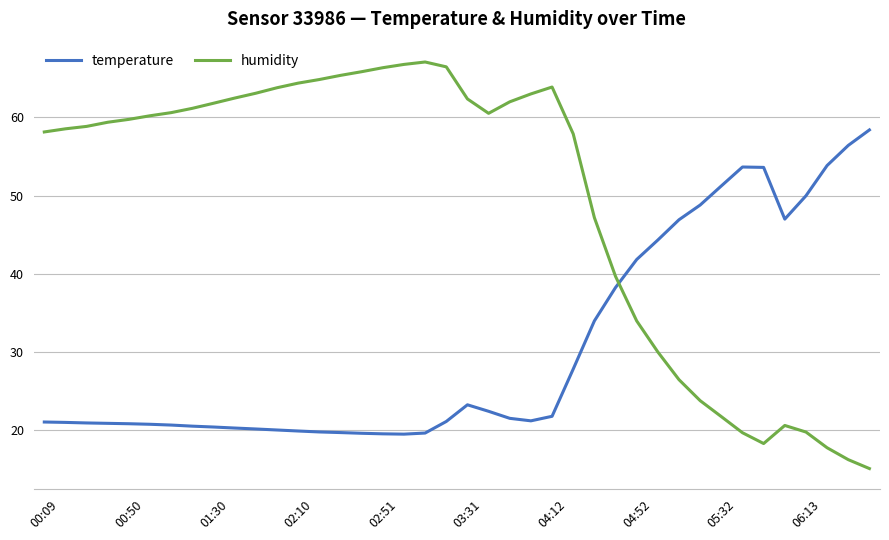

Which series has the largest total across all categories?

humidity